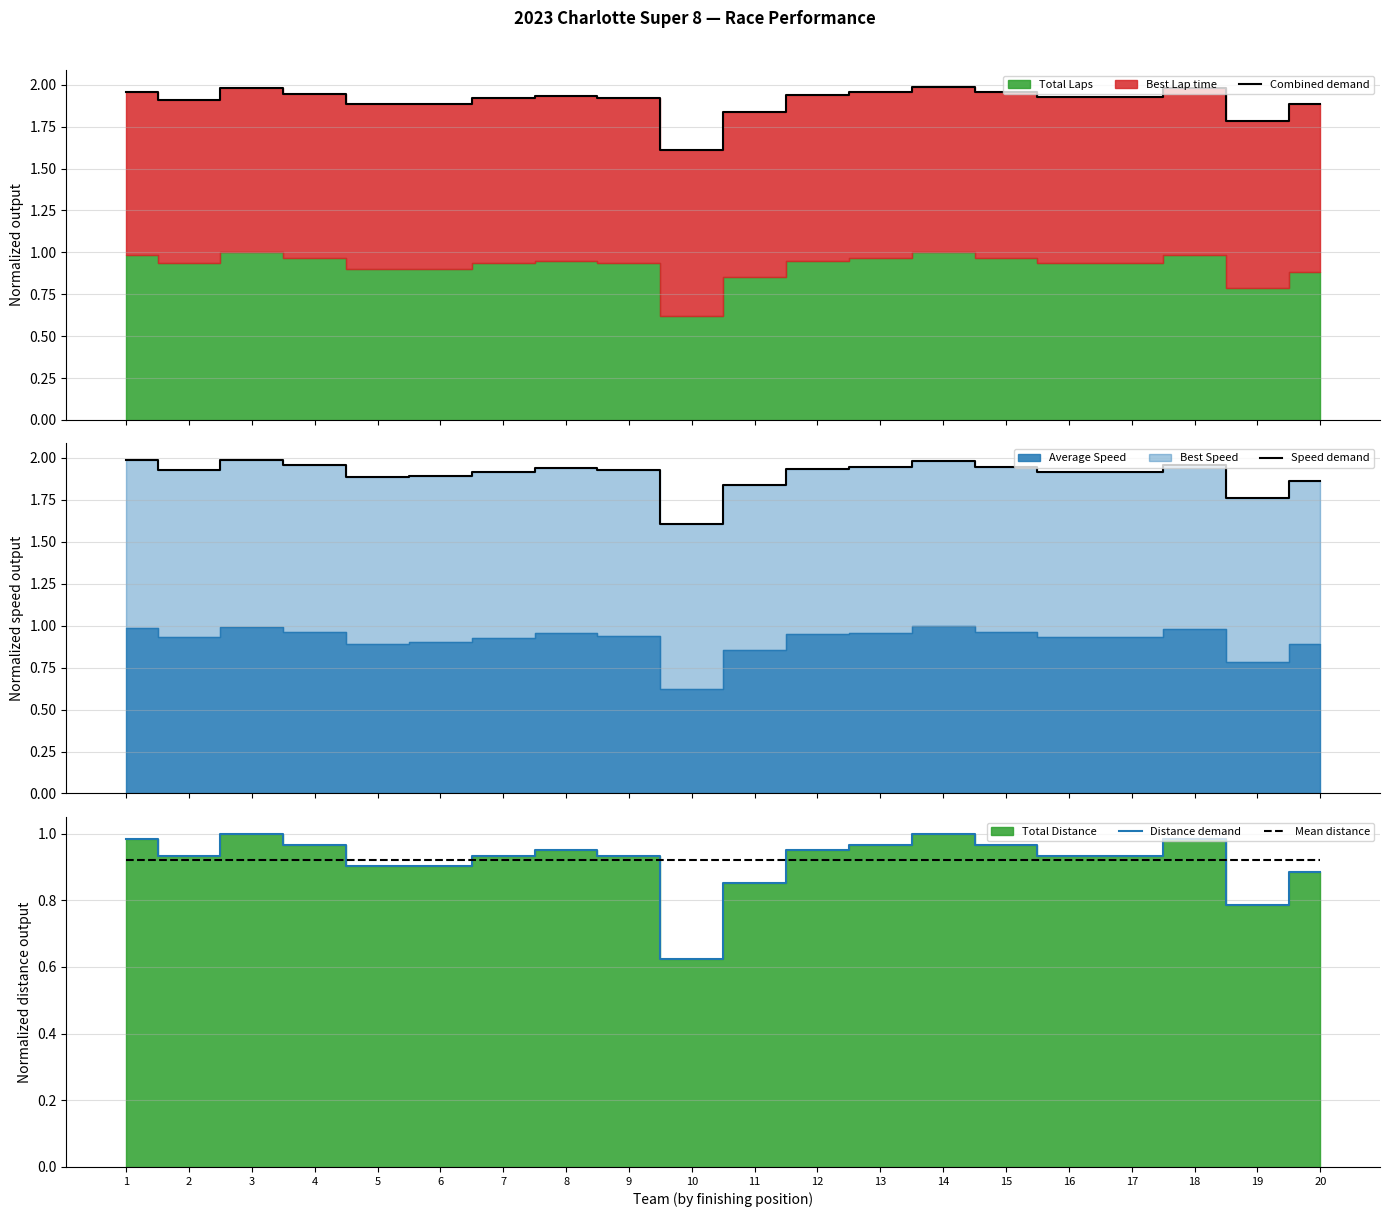

What is the total value across all series at 1?

5.8